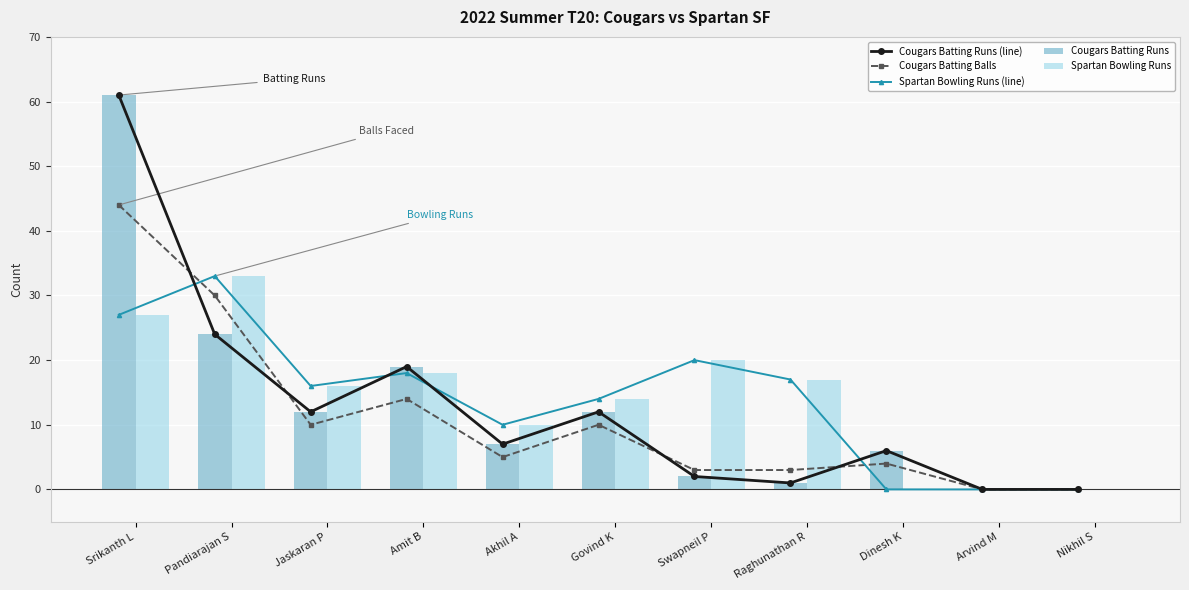

Reading left to right, list all the values displayed in this chart.

Cougars Batting Runs (line): 61	24	12	19	7	12	2	1	6	0	0
Cougars Batting Balls: 44	30	10	14	5	10	3	3	4	0	0
Spartan Bowling Runs (line): 27	33	16	18	10	14	20	17	0	0	0
Cougars Batting Runs: 61	24	12	19	7	12	2	1	6	0	0
Spartan Bowling Runs: 27	33	16	18	10	14	20	17	0	0	0